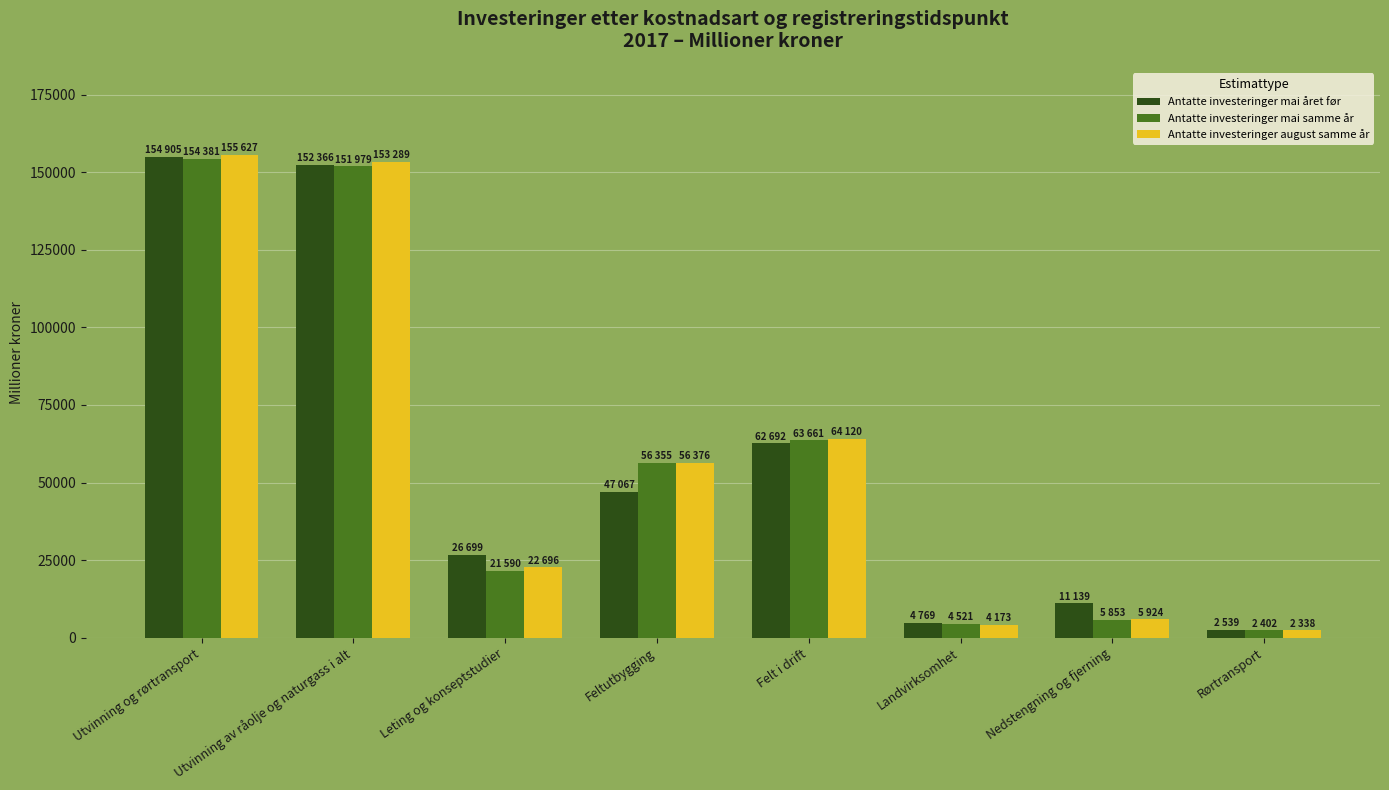

What is the greatest value displayed?

155627